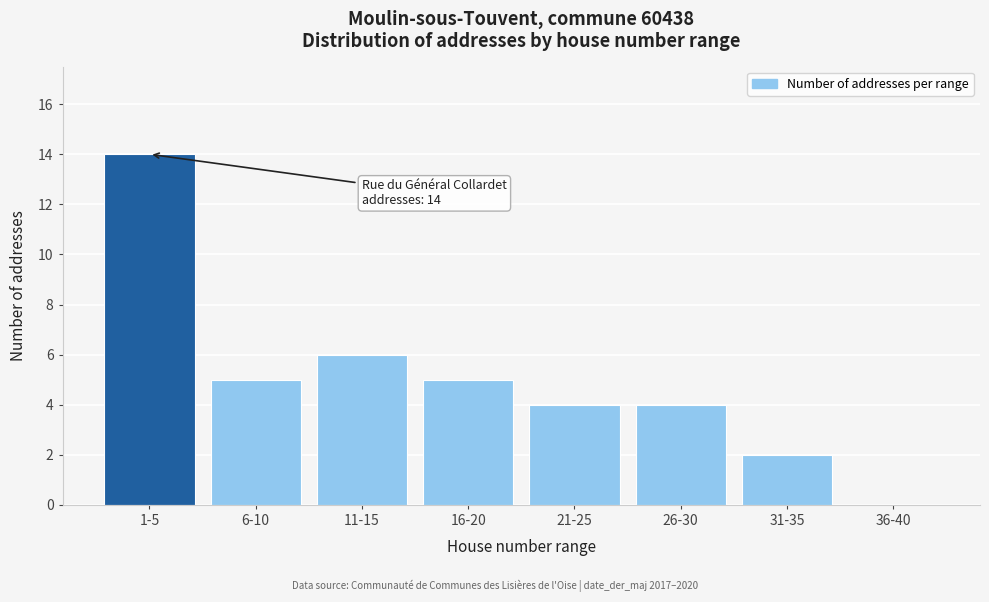

Reading left to right, transcribe all the data shown in this chart.

1-5=14	6-10=5	11-15=6	16-20=5	21-25=4	26-30=4	31-35=2	36-40=0